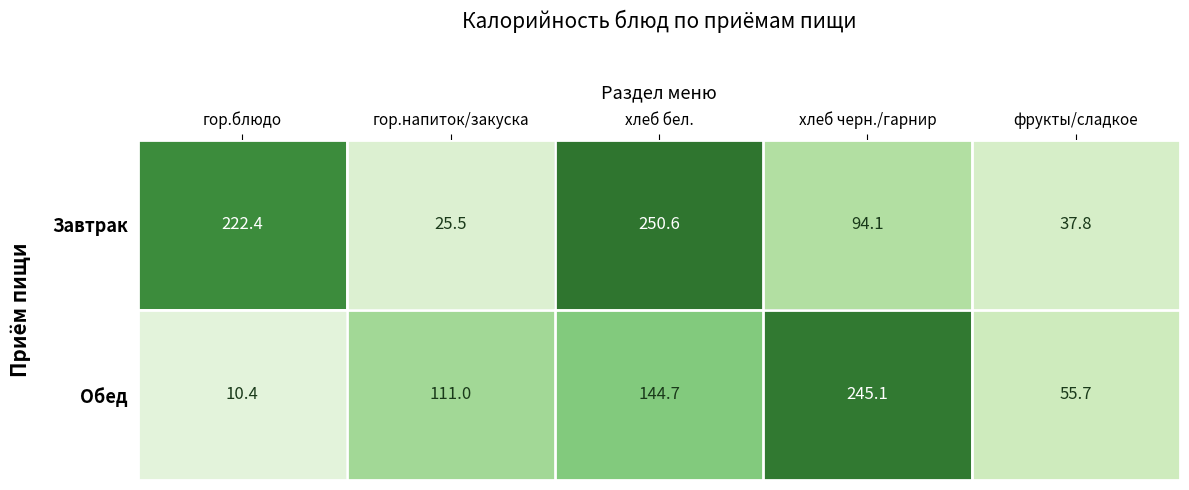

Which series changed the most between гор.блюдо and гор.напиток/закуска?

Завтрак